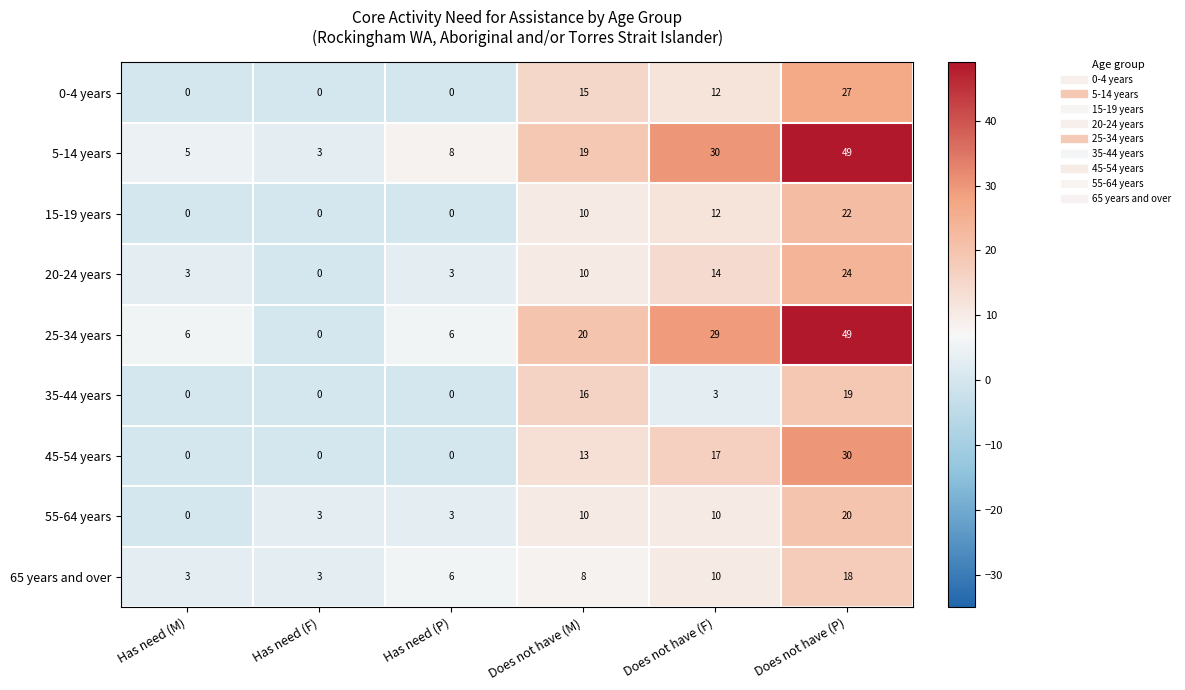

Which series has the widest spread of values?

25-34 years